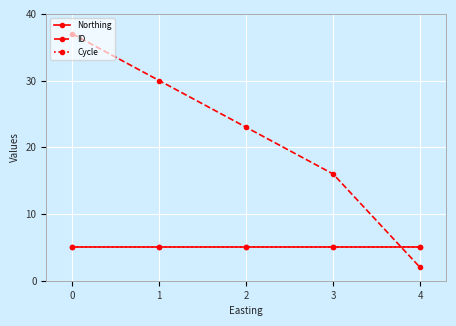

What is the highest value of the ID series?

37